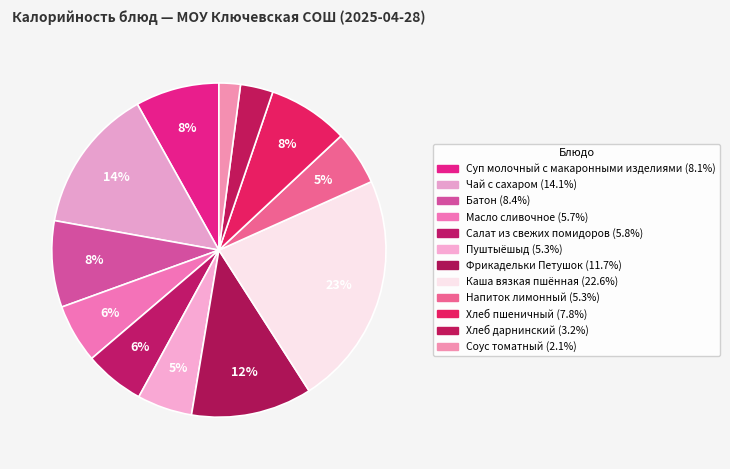

Count the number of slices in the pie.

12